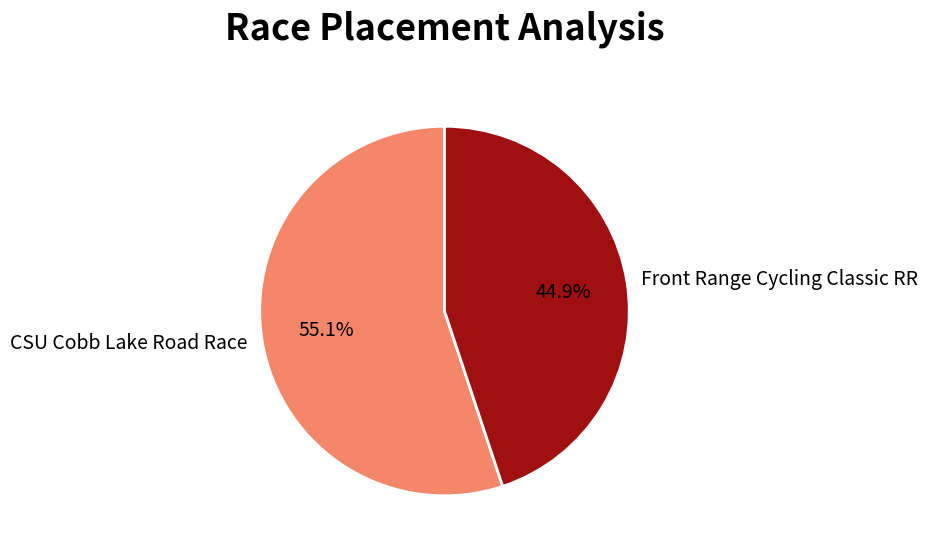

Does Front Range Cycling Classic RR account for over 50% of the chart?

No